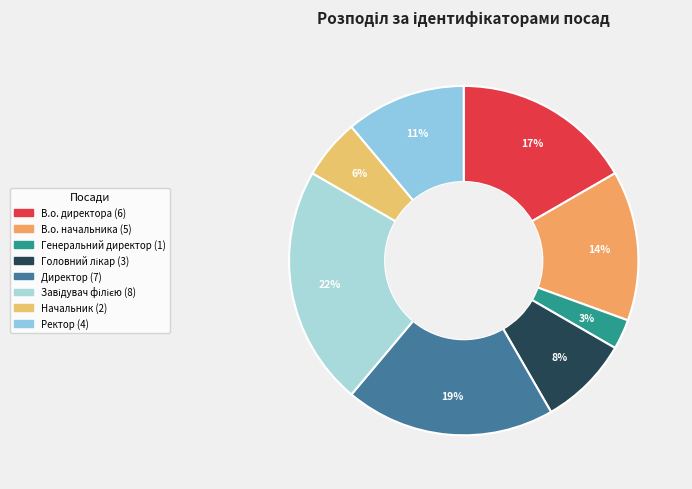

To the nearest percent, what is the difference between the Головний лікар and Директор slice percentages?

11%